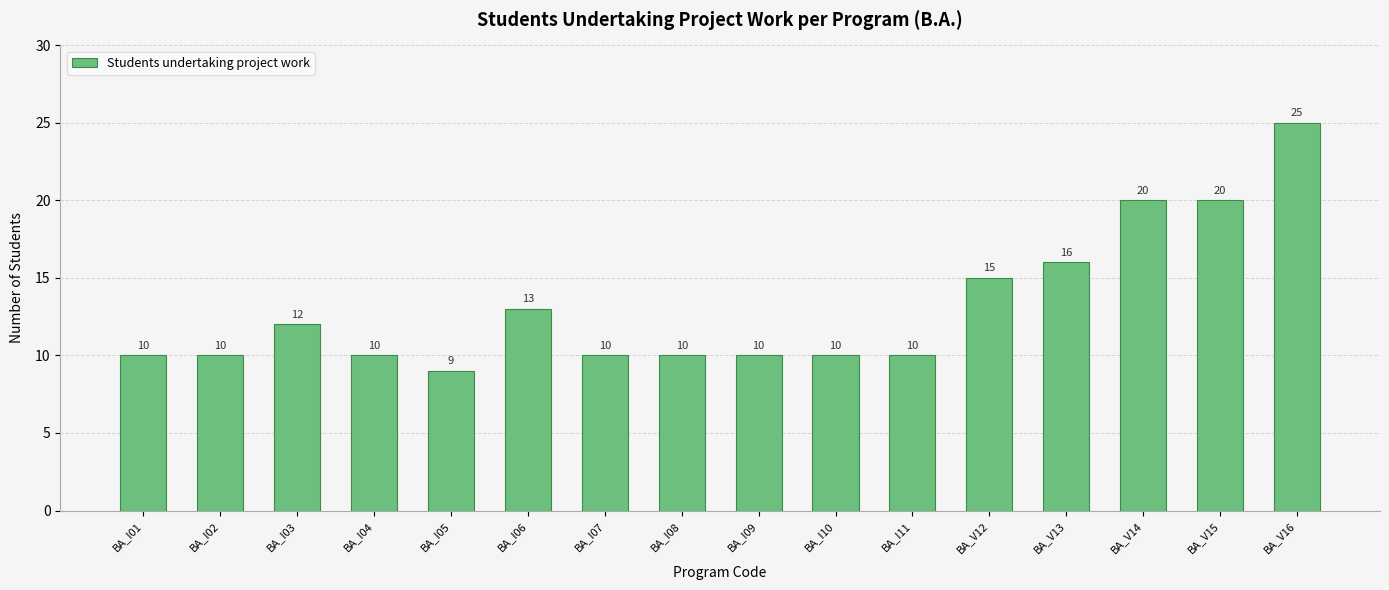

At which category does the chart reach its minimum across all series?

BA_I05